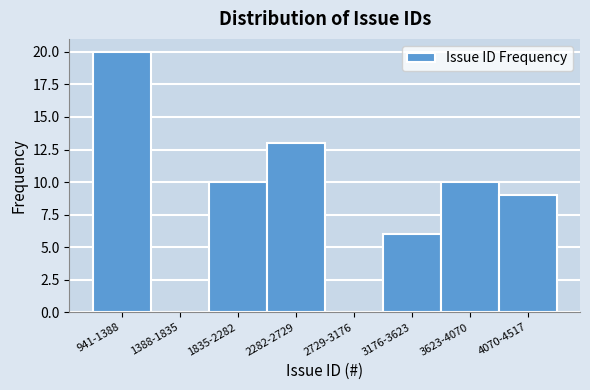

Reading left to right, what are all the values shown in this chart?

941-1388=20	1388-1835=0	1835-2282=10	2282-2729=13	2729-3176=0	3176-3623=6	3623-4070=10	4070-4517=9